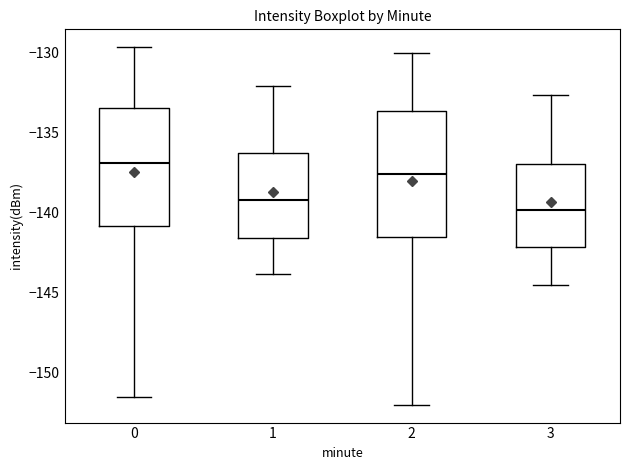

Reading left to right, transcribe this box plot: for each box, give where its median line is, the range the box spans, and where its two whiskers end, as read against the y-axis. The values are not printed on the chart, so give them approximately, as read against the axis.

0: median -137.0, box -141.0 to -133.5, whiskers -151.5 to -129.5
1: median -139.0, box -141.5 to -136.5, whiskers -144.0 to -132.0
2: median -137.5, box -141.5 to -133.5, whiskers -152.0 to -130.0
3: median -140.0, box -142.0 to -137.0, whiskers -144.5 to -132.5